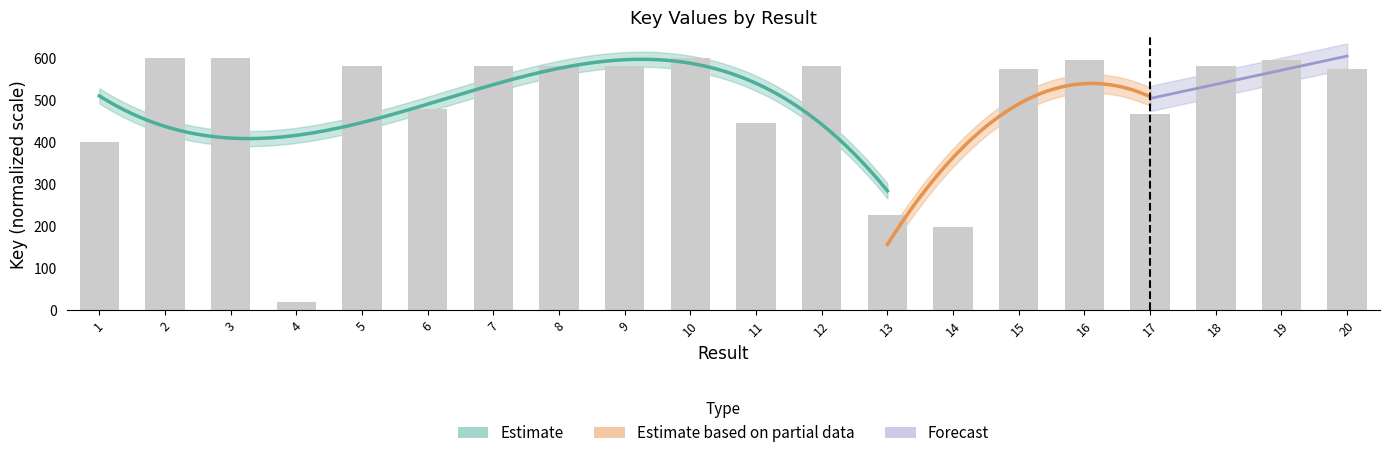

Approximately how many times larger is the value at 10 compared to 2?

1.0